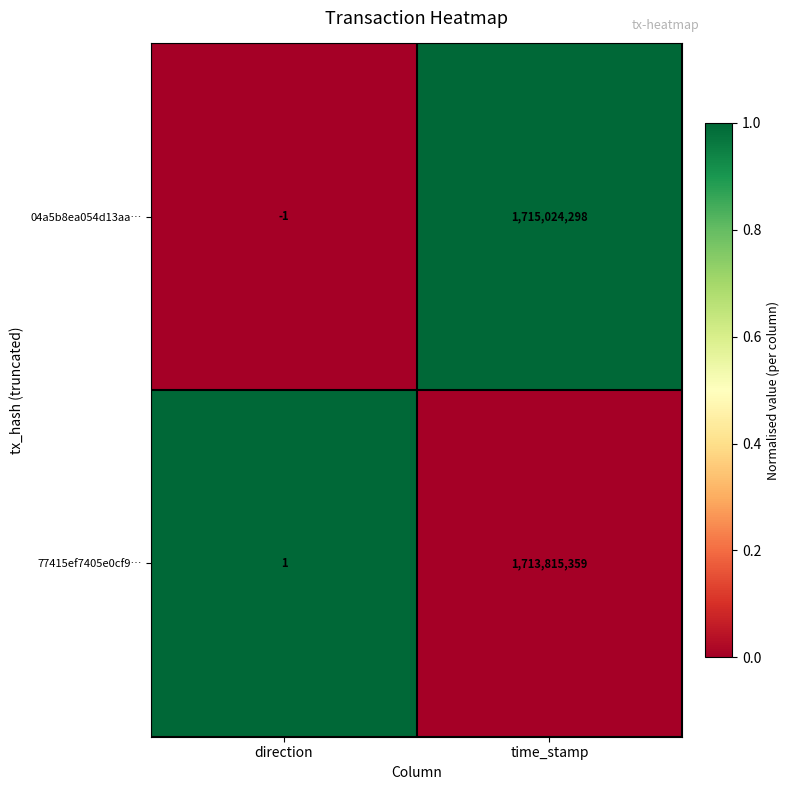

What is the difference between the highest and lowest values at direction?

2